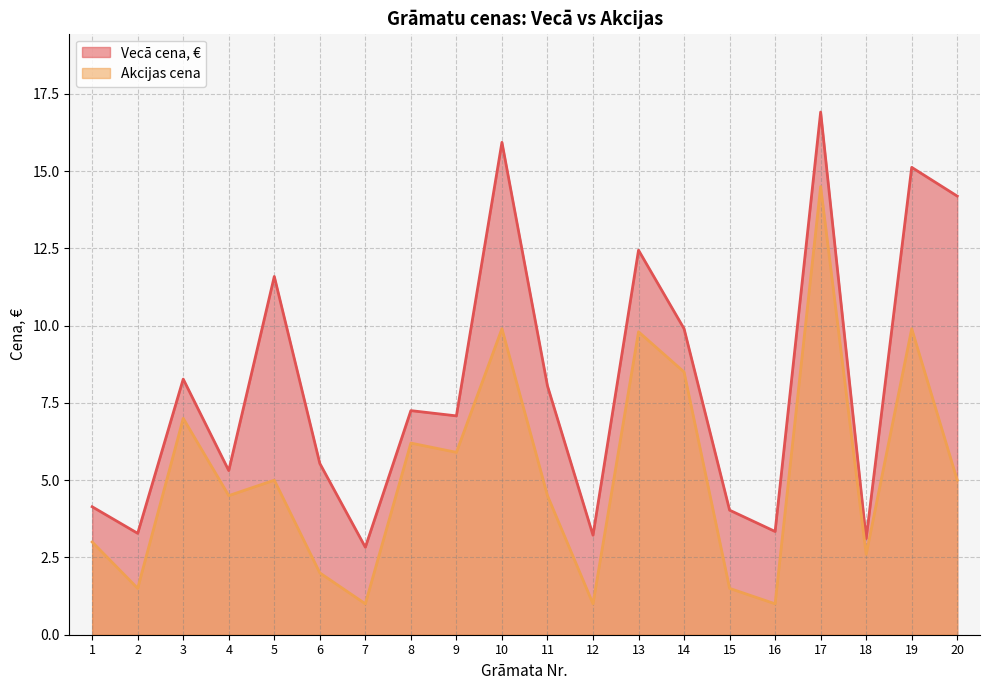

What is the value of the Akcijas cena point at the 1st from the left?

3.0